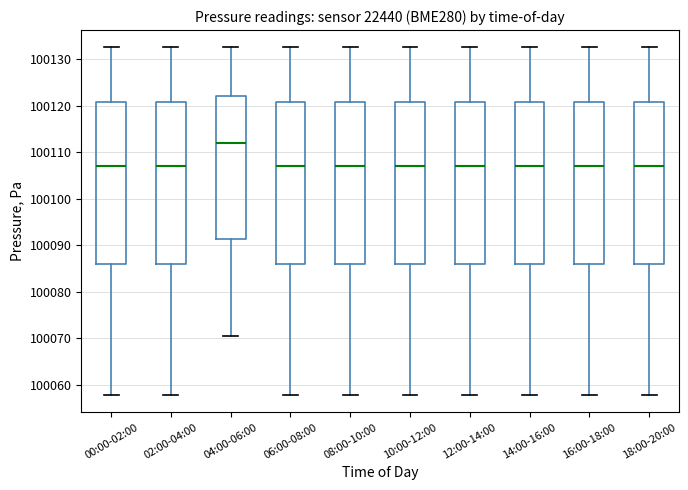

Where is the lower edge of the box for 00:00-02:00 on the y-axis? The values are not printed on the chart, so give them approximately, as read against the axis.

100086